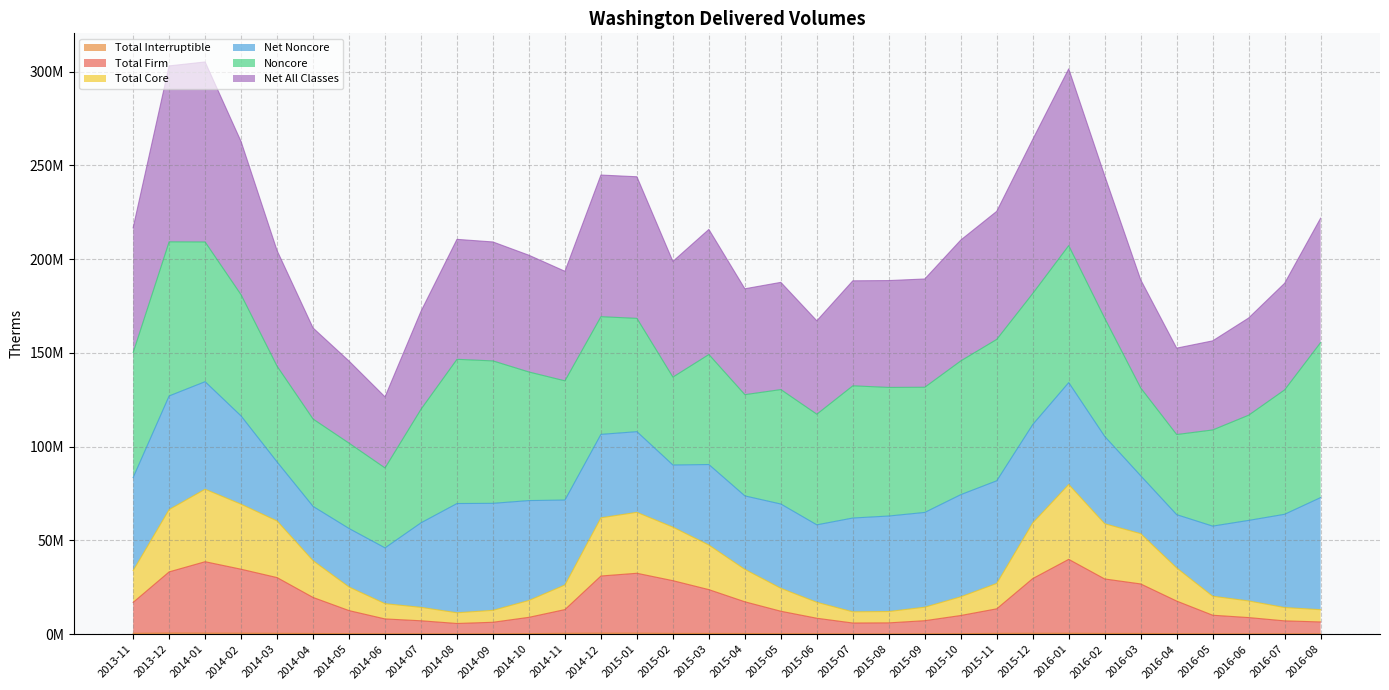

Read the Total Interruptible value at 2014-02, to the nearest 10.

523740